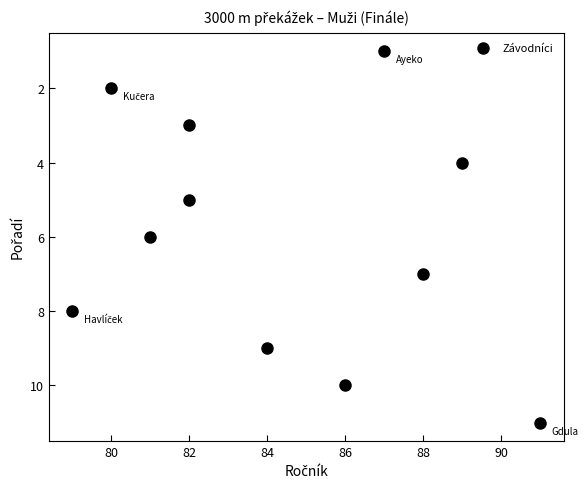

What is the average X value?

84